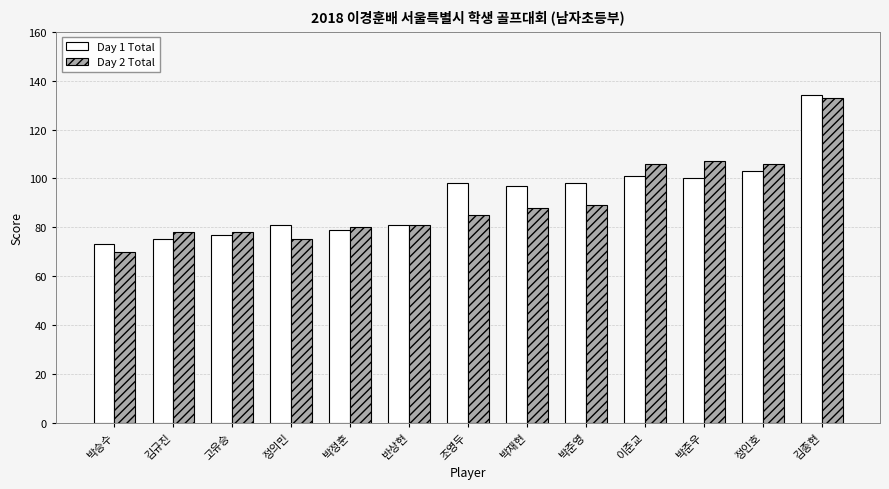

Rank the series at 박준우 from highest to lowest value.

Day 2 Total, Day 1 Total